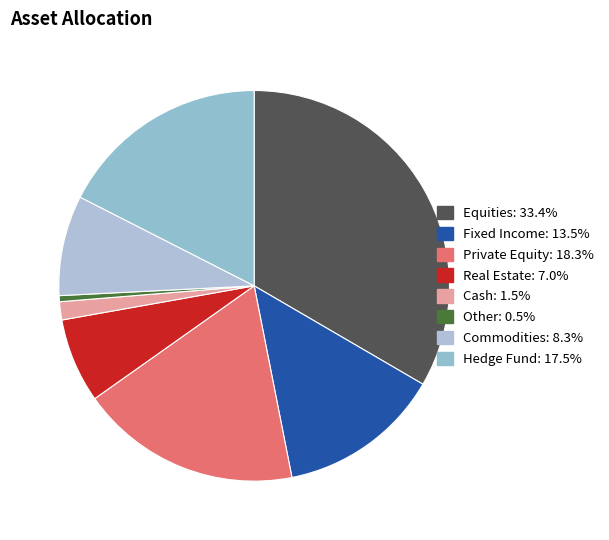

The Hedge Fund slice represents 18% of the pie. True or false?

True